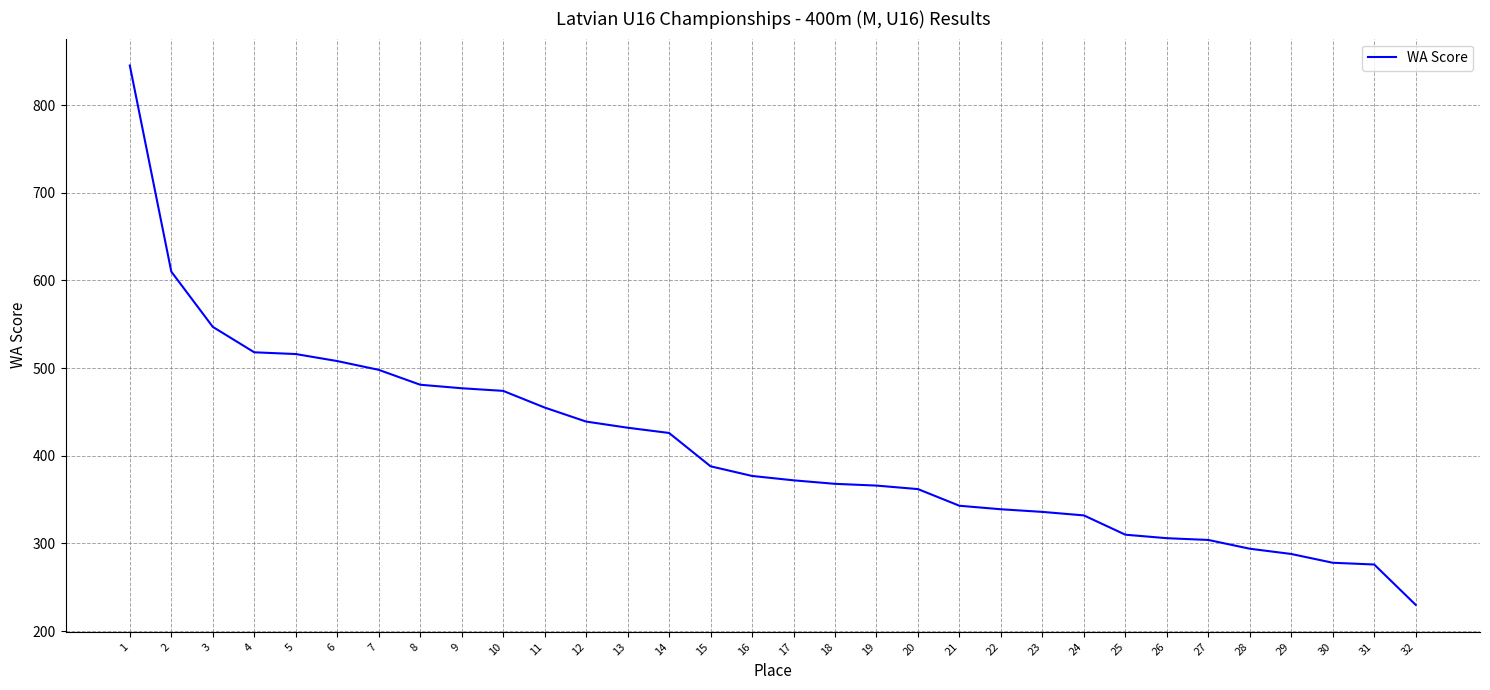

What is the change in value from 7 to 26?

-192